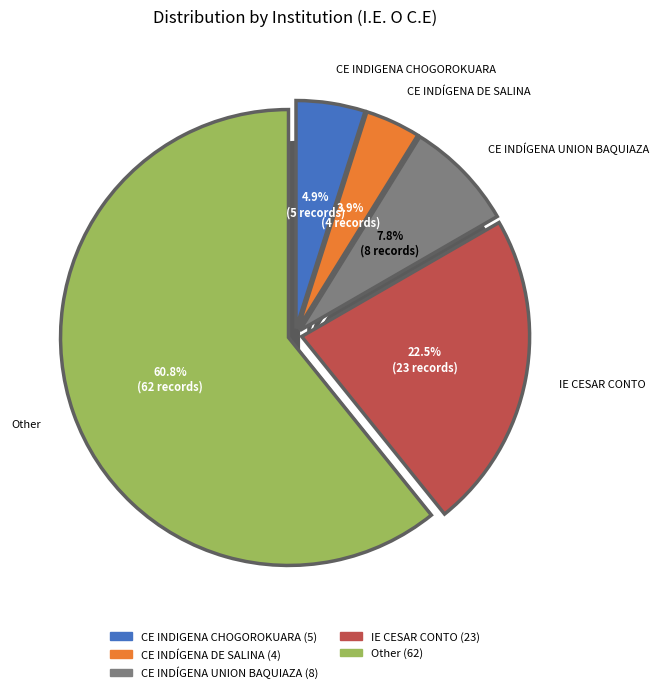

Which slice is the smallest?

CE INDIGENA DE SALINA